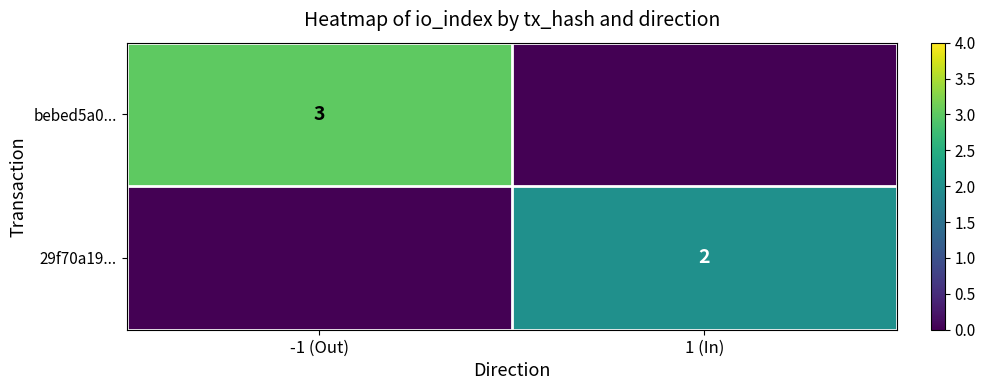

True or false: bebed5a0... has a value of 1 at -1 (Out).

False